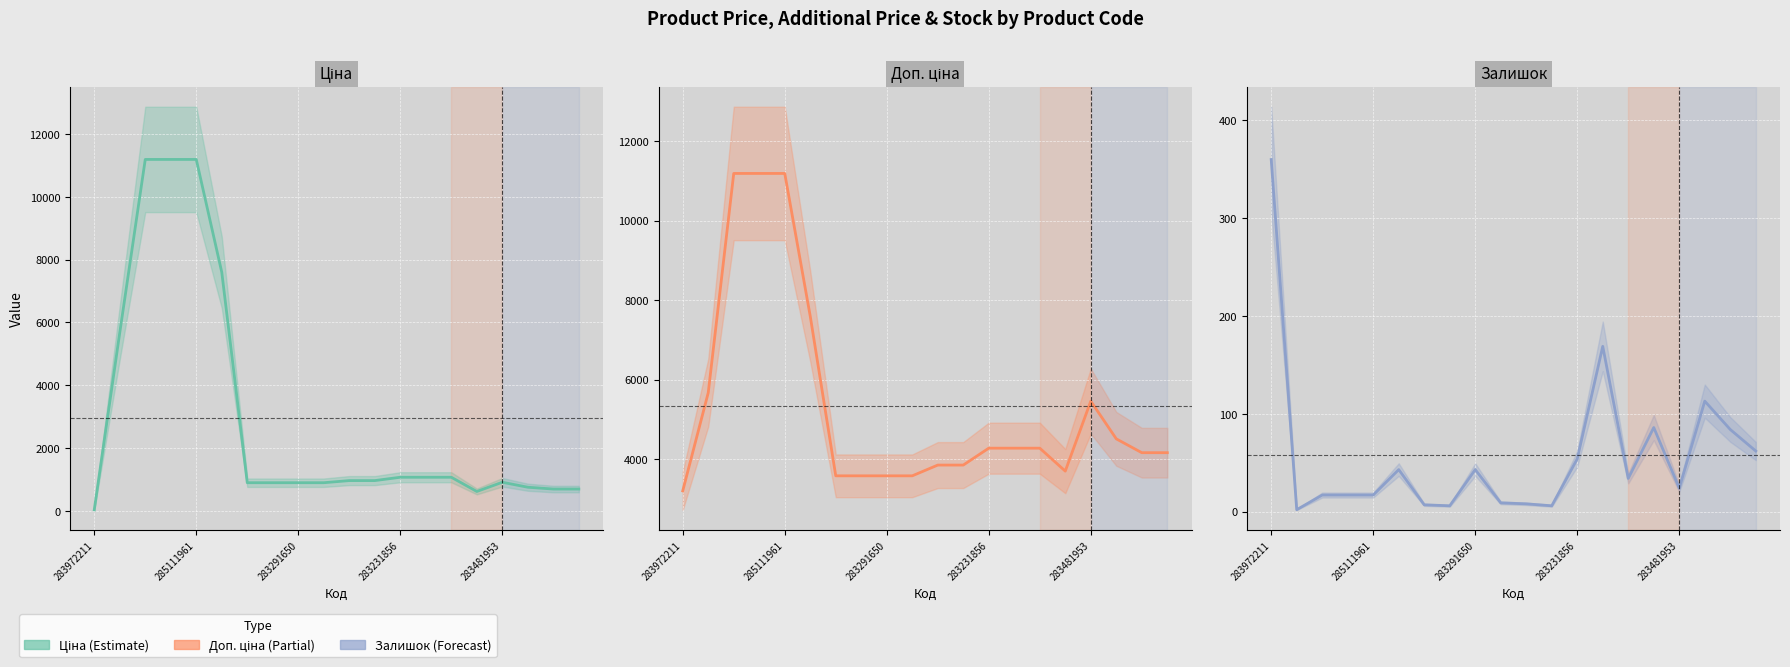

True or false: Залишок and Доп. ціна cross at least once.

False